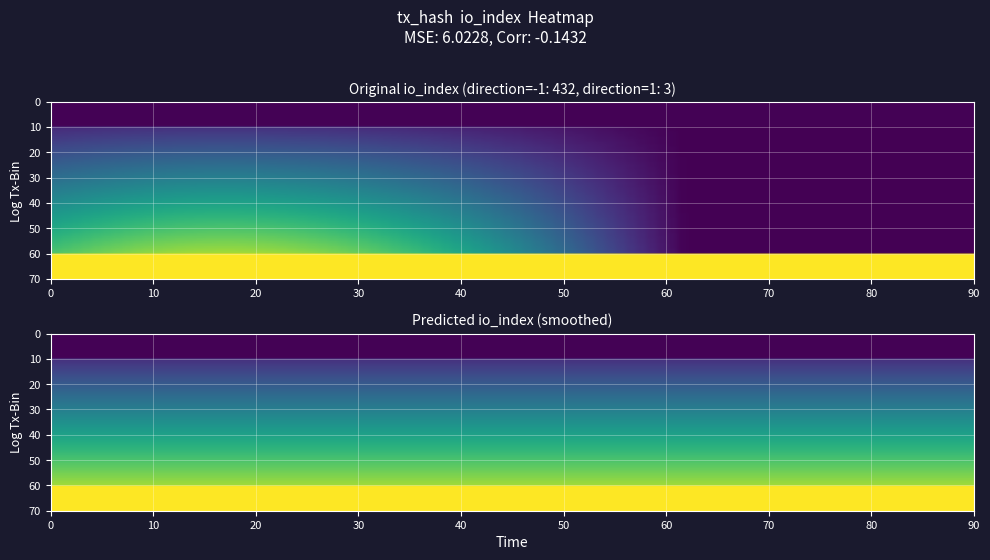

What is the difference between the highest and lowest values at io_index?

429